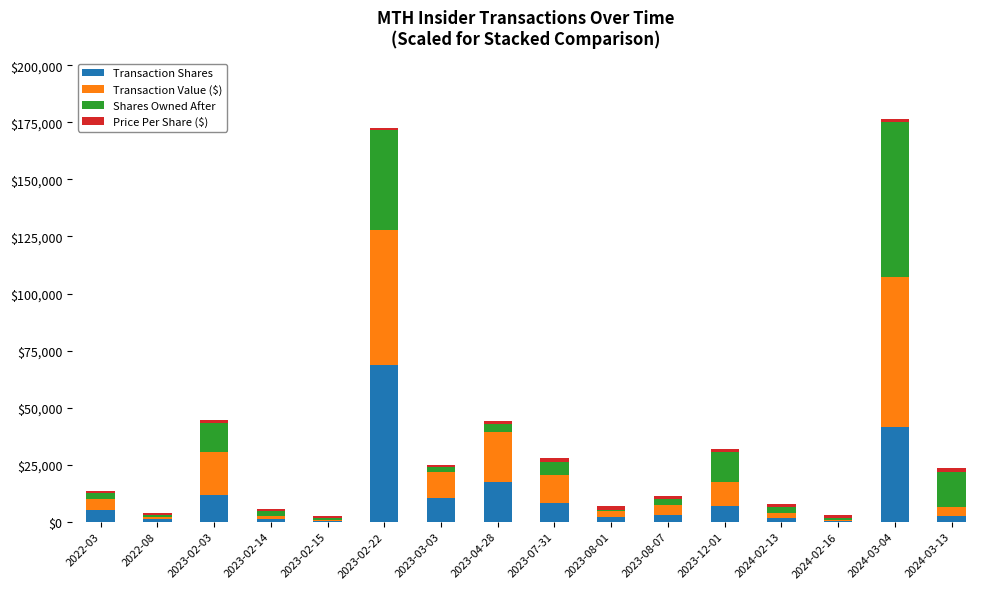

At which label is Transaction Shares closest to 34526?

2024-03-04